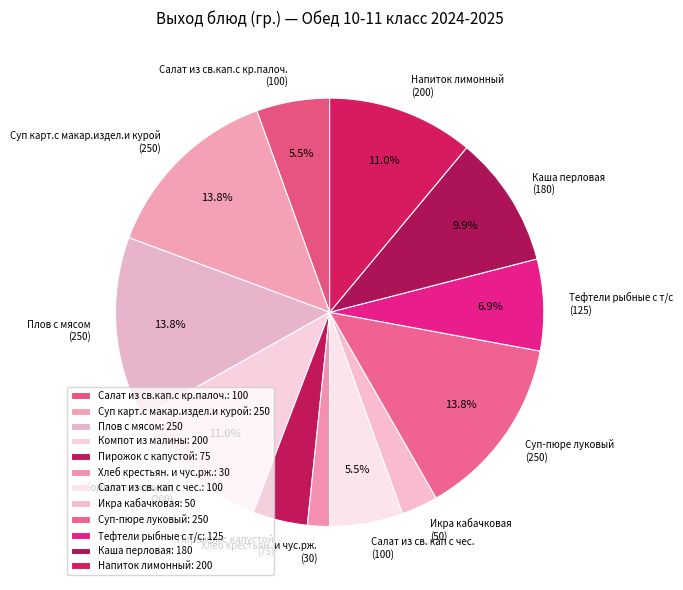

To the nearest percent, what percentage of the pie is Тефтели рыбные с т/с?

7%